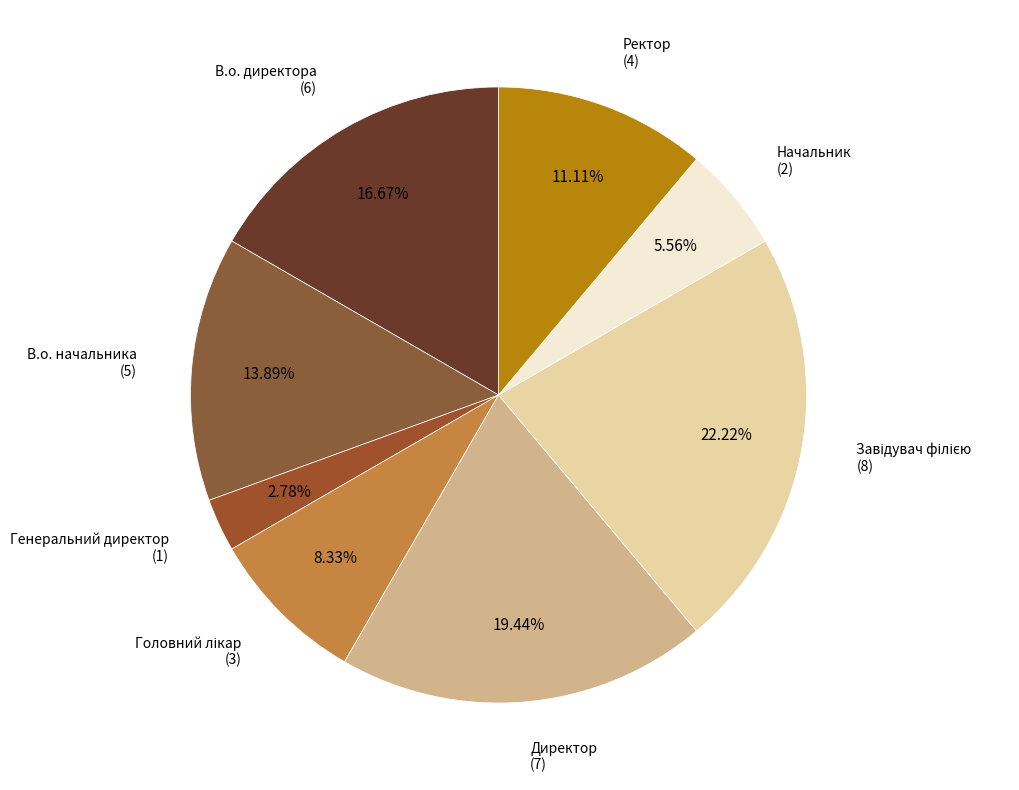

Between Директор and Генеральний директор, which is larger?

Директор